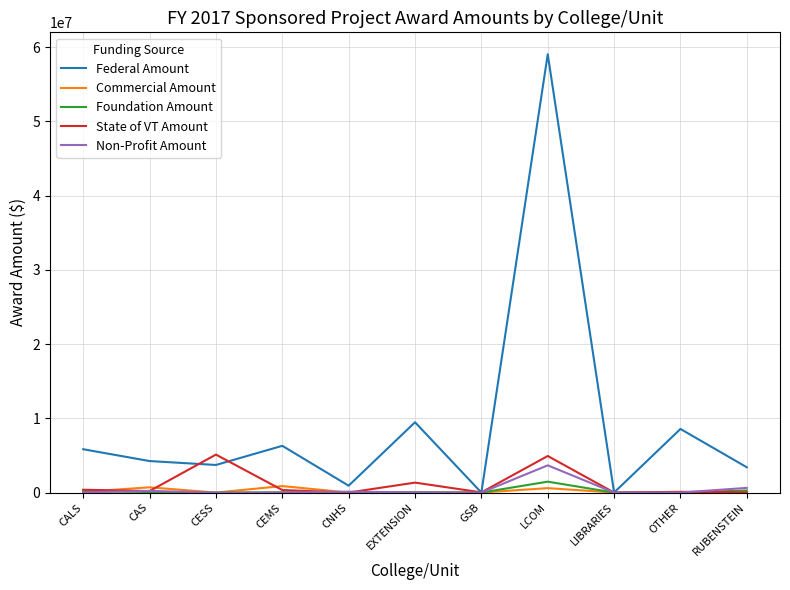

Is it true that Non-Profit Amount equals 0 at GSB?

True